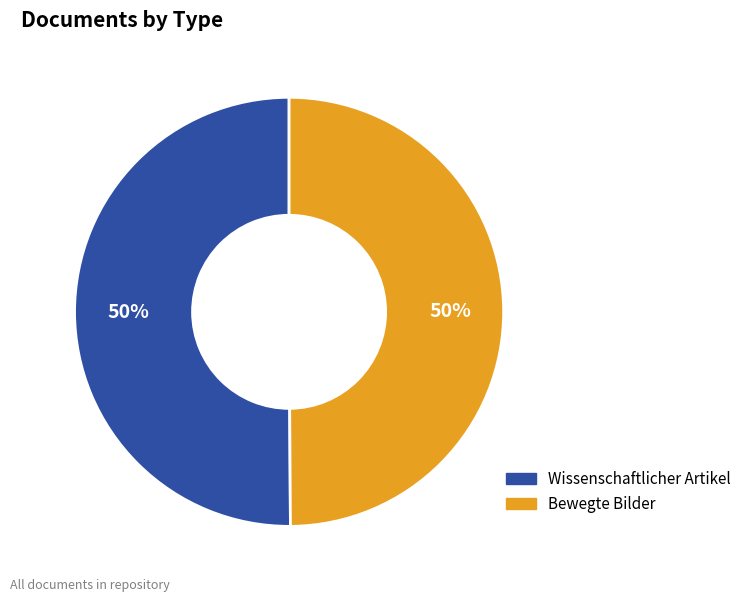

Do Bewegte Bilder and Wissenschaftlicher Artikel together represent more than half of the pie?

Yes